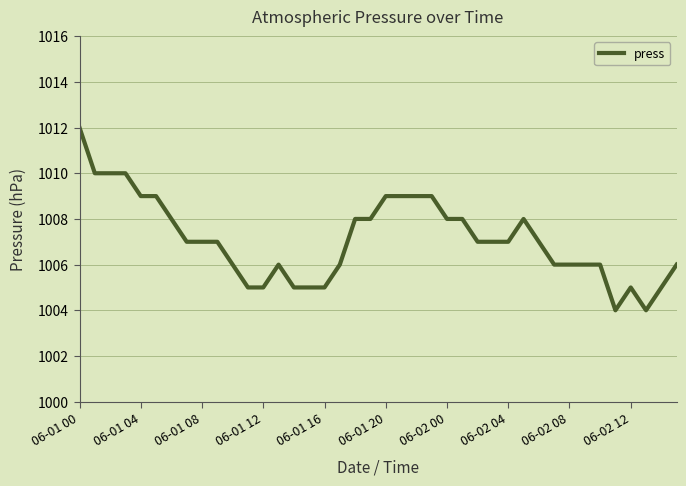

What is the smallest value displayed?

1004